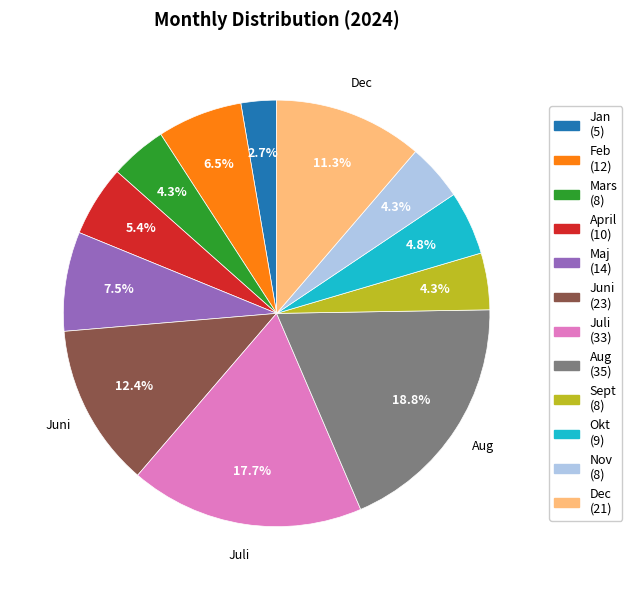

To the nearest percent, what portion does Jan represent?

3%